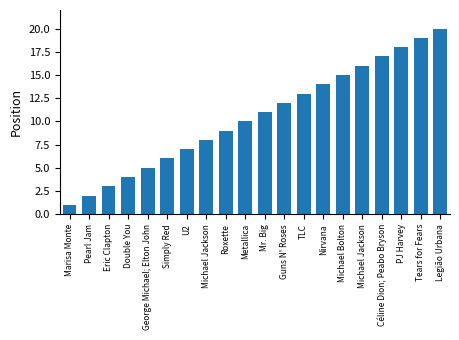

What is the sum of all values?

210